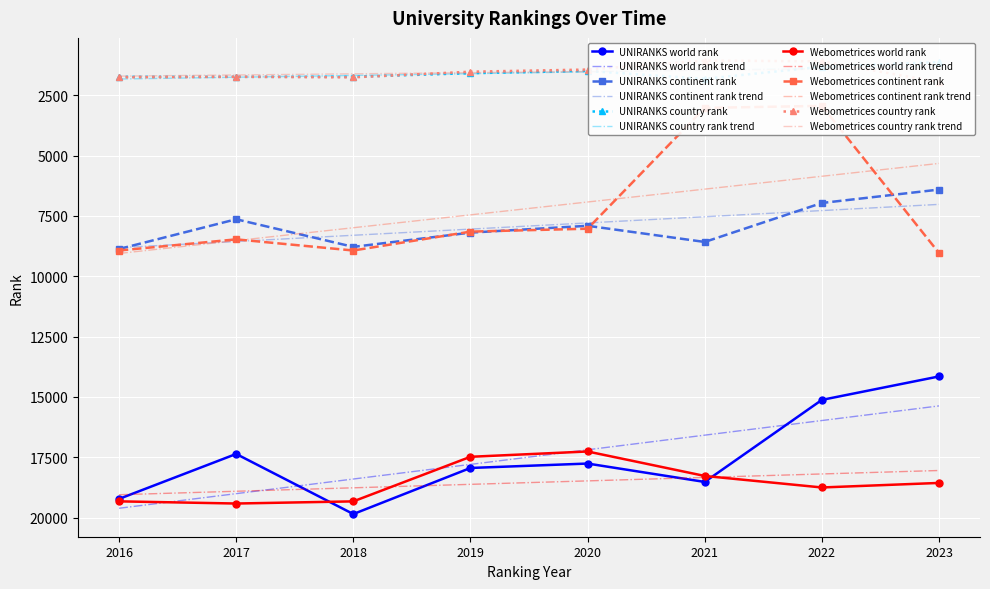

How many data points in UNIRANKS continent rank are above 8193?

3